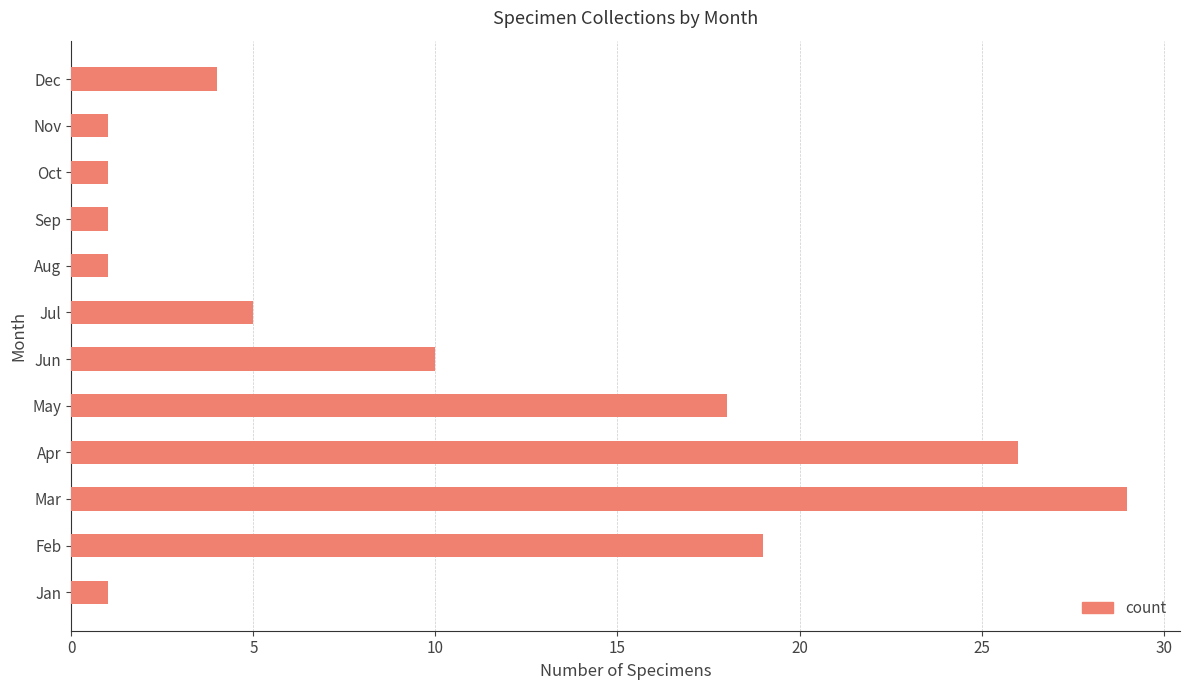

Is it true that the value at Aug is 2?

False